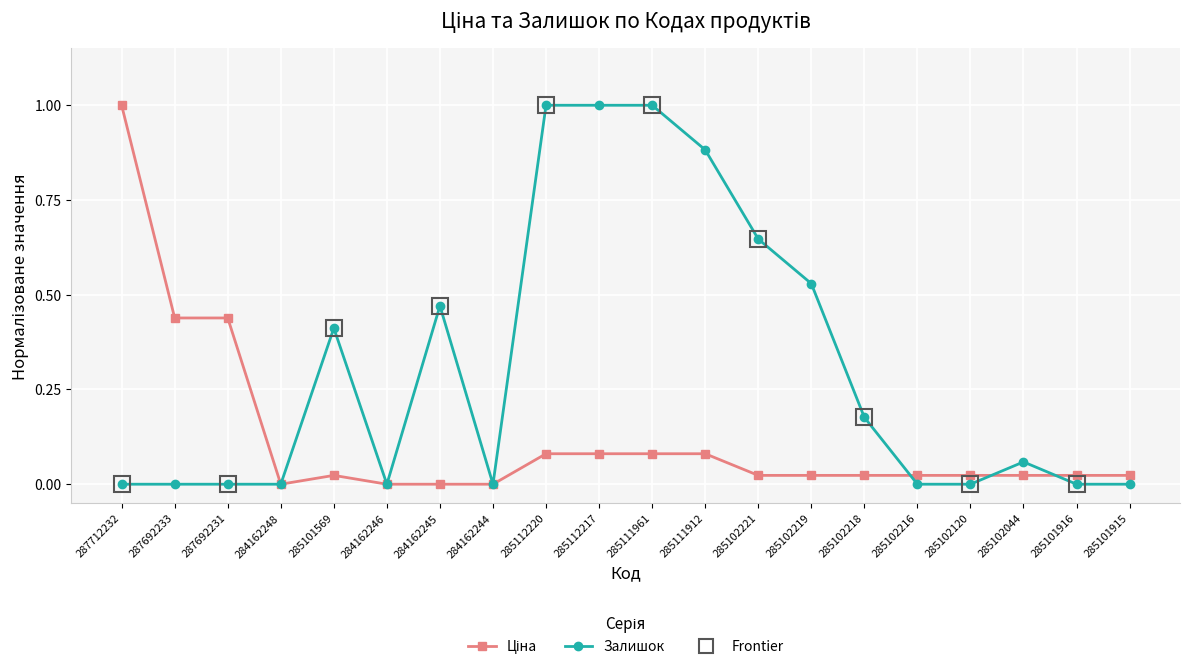

Reading right to left, list all the values displayed in this chart.

Ціна: 285101915=0.0	285101916=0.0	285102044=0.0	285102120=0.0	285102216=0.0	285102218=0.0	285102219=0.0	285102221=0.0	285111912=0.1	285111961=0.1	285112217=0.1	285112220=0.1	284162244=0.0	284162245=0.0	284162246=0.0	285101569=0.0	284162248=0.0	287692231=0.4	287692233=0.4	287712232=1.0
Залишок: 285101915=0.0	285101916=0.0	285102044=0.1	285102120=0.0	285102216=0.0	285102218=0.2	285102219=0.5	285102221=0.6	285111912=0.9	285111961=1.0	285112217=1.0	285112220=1.0	284162244=0.0	284162245=0.5	284162246=0.0	285101569=0.4	284162248=0.0	287692231=0.0	287692233=0.0	287712232=0.0